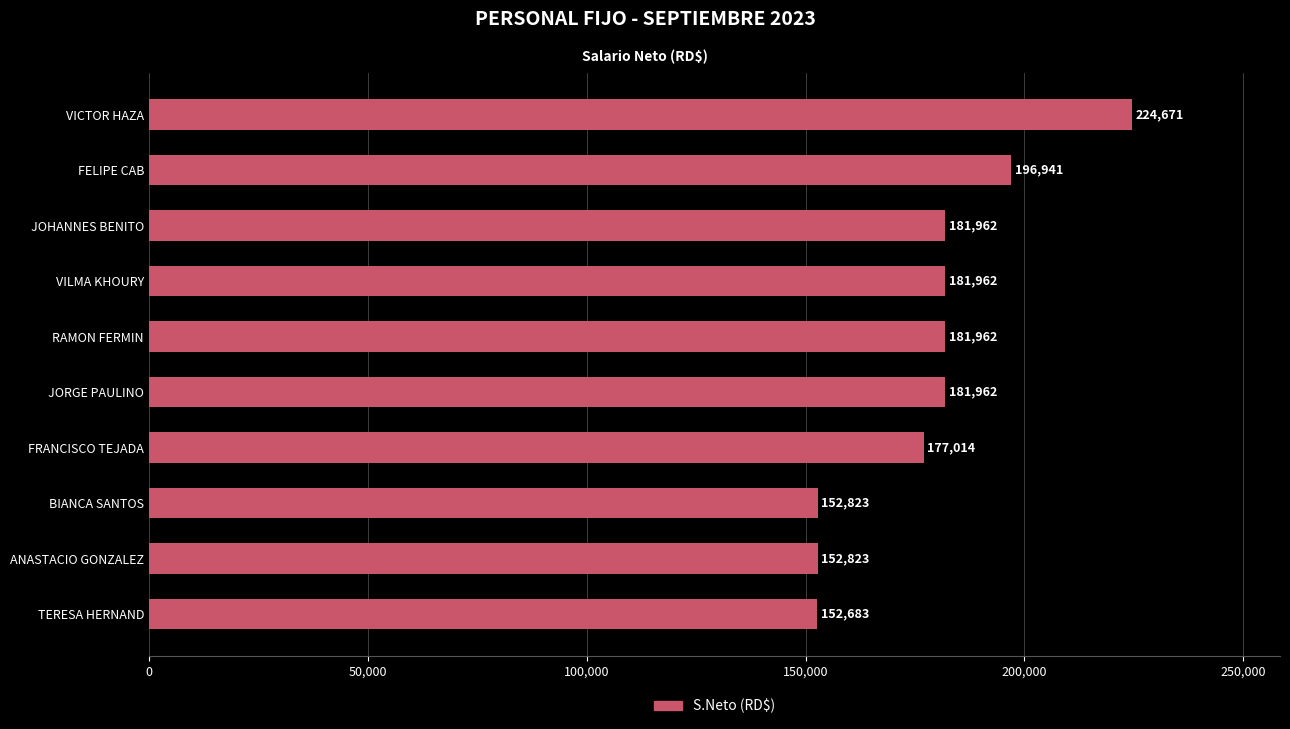

What is the label of the 9th bar from the top?

ANASTACIO GONZALEZ